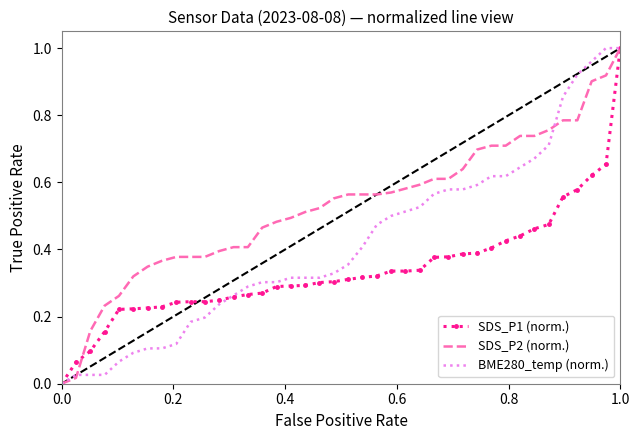

Rank the series by their average value, from lowest to highest.

SDS_P1 (norm.), BME280_temp (norm.), SDS_P2 (norm.)